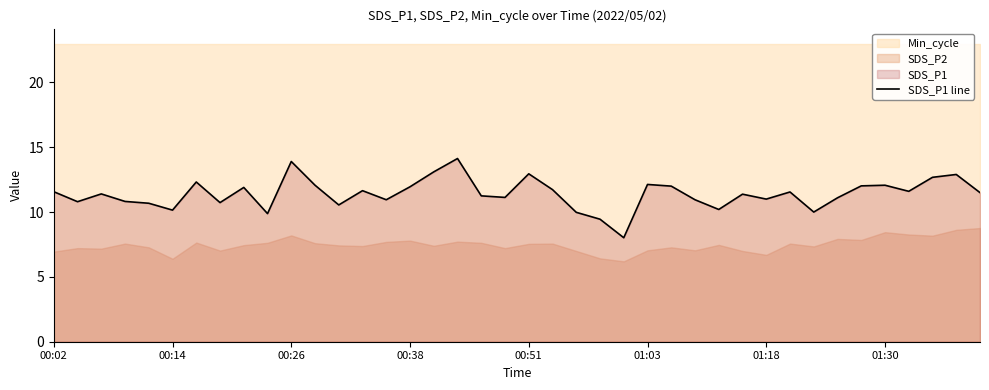

True or false: the data shows 11.1 at 19.

True